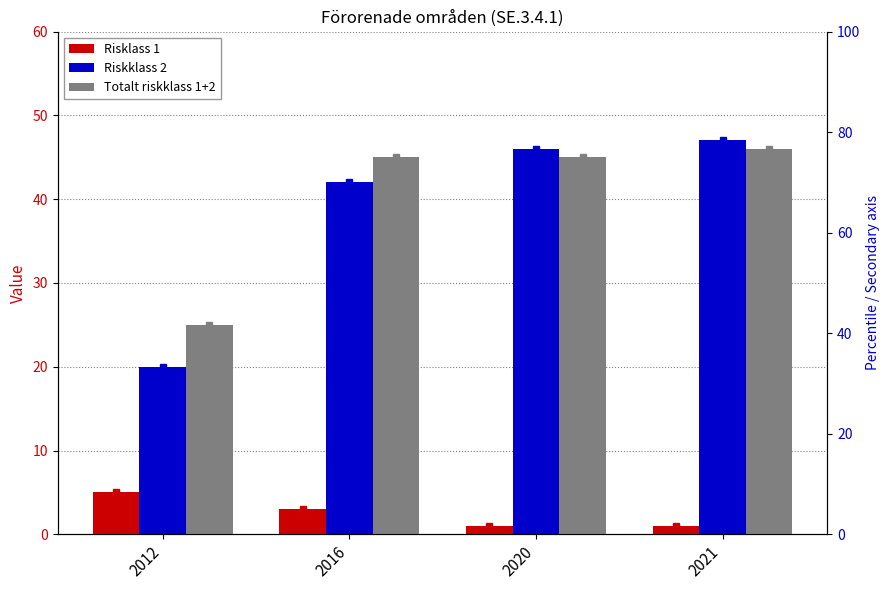

Which series has the largest range (max minus min)?

Riskklass 2 (scaled)